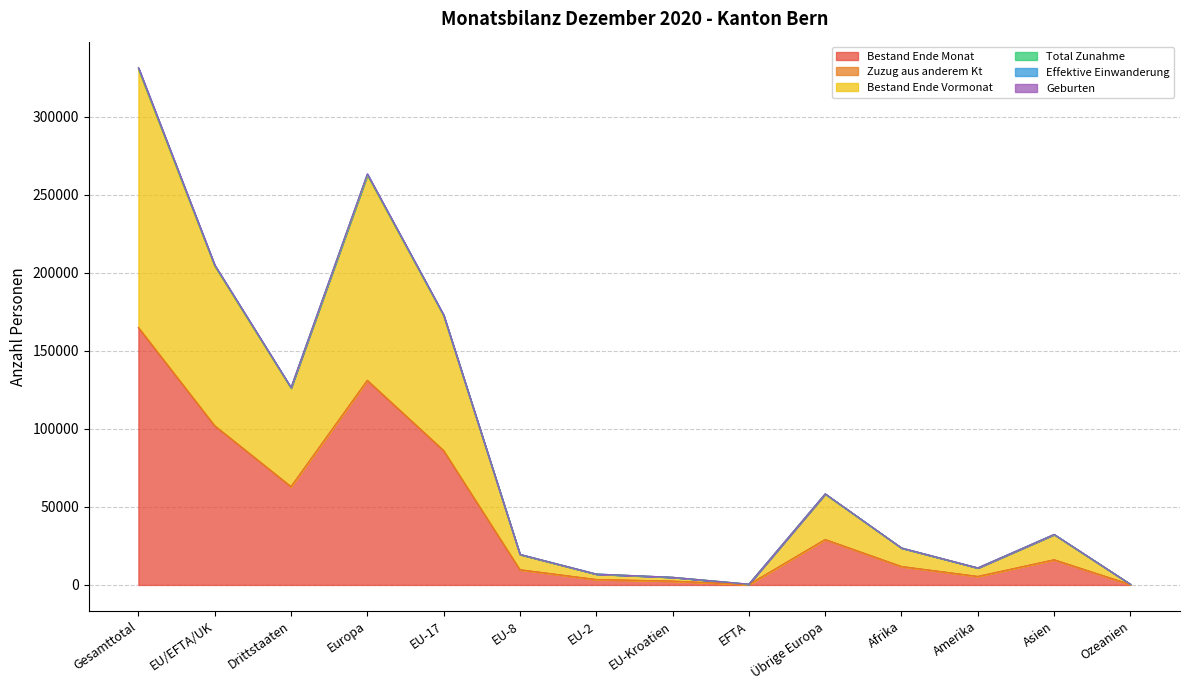

In Zuzug aus anderem Kt, how many points are lower than both neighbors (excluding endpoints)?

3